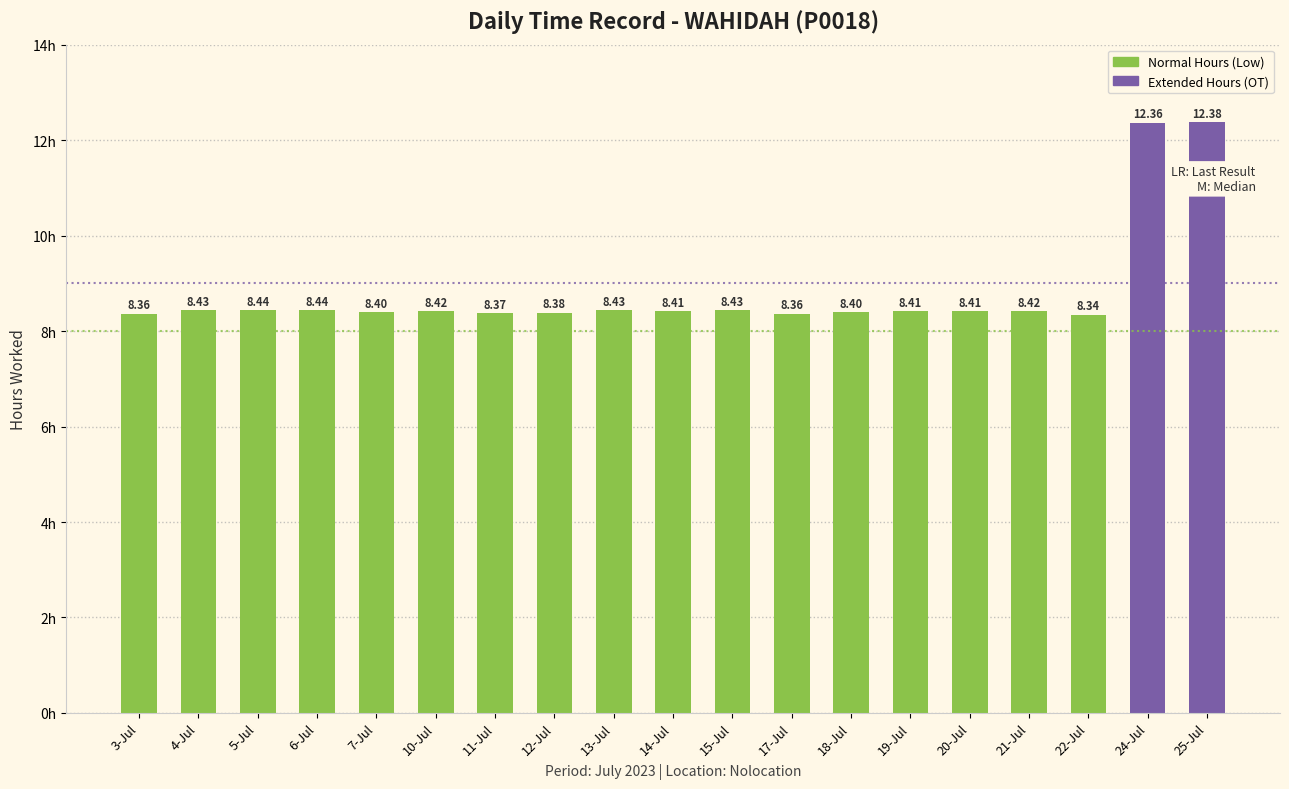

Reading left to right, transcribe all the data shown in this chart.

3-Jul=8.4	4-Jul=8.4	5-Jul=8.4	6-Jul=8.4	7-Jul=8.4	10-Jul=8.4	11-Jul=8.4	12-Jul=8.4	13-Jul=8.4	14-Jul=8.4	15-Jul=8.4	17-Jul=8.4	18-Jul=8.4	19-Jul=8.4	20-Jul=8.4	21-Jul=8.4	22-Jul=8.3	24-Jul=12.4	25-Jul=12.4